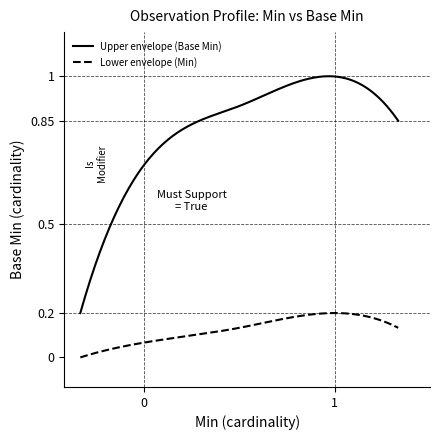

Does the chart display data point markers on the line(s)?

No